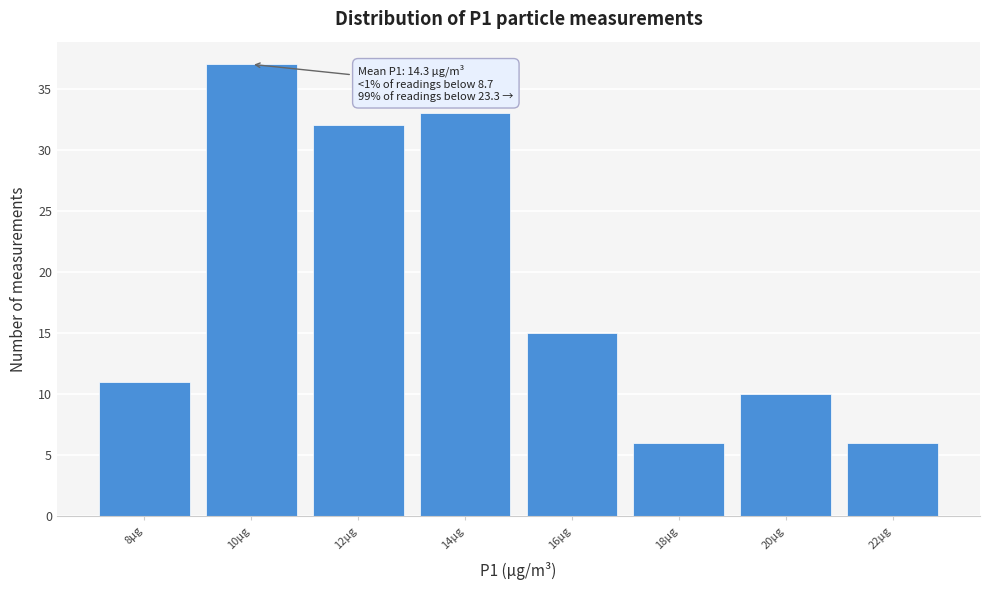

Reading left to right, transcribe all the data shown in this chart.

8µg=11	10µg=37	12µg=32	14µg=33	16µg=15	18µg=6	20µg=10	22µg=6